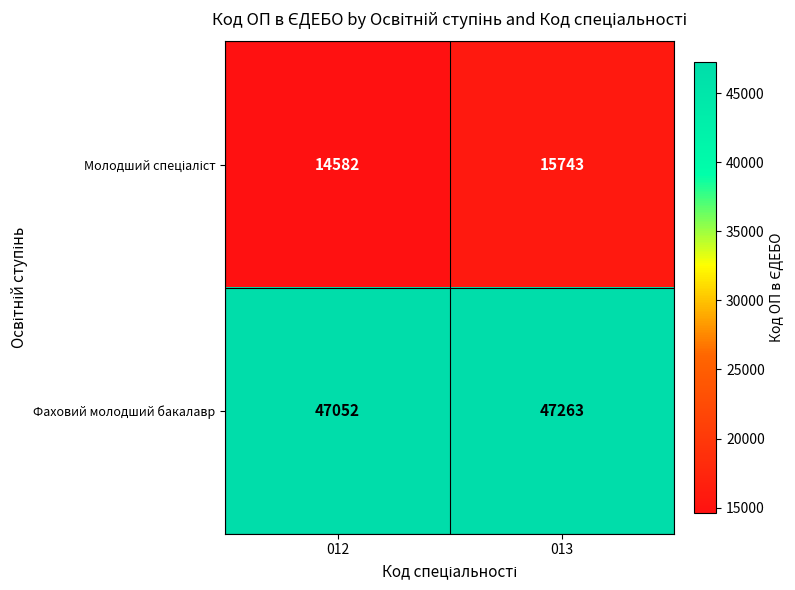

List the labels in order of Фаховий молодший бакалавр value, smallest first.

012, 013